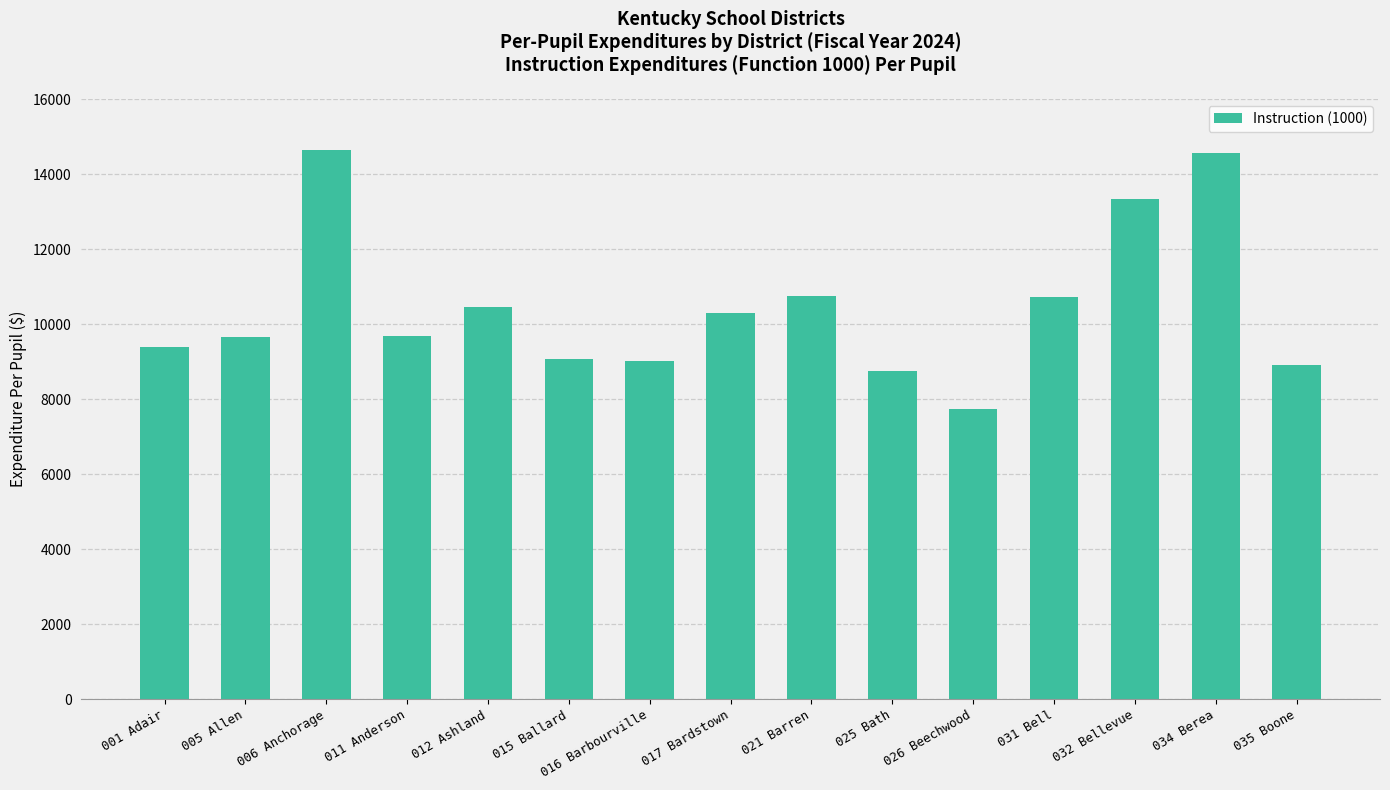

At which category does the chart reach its minimum across all series?

026 Beechwood